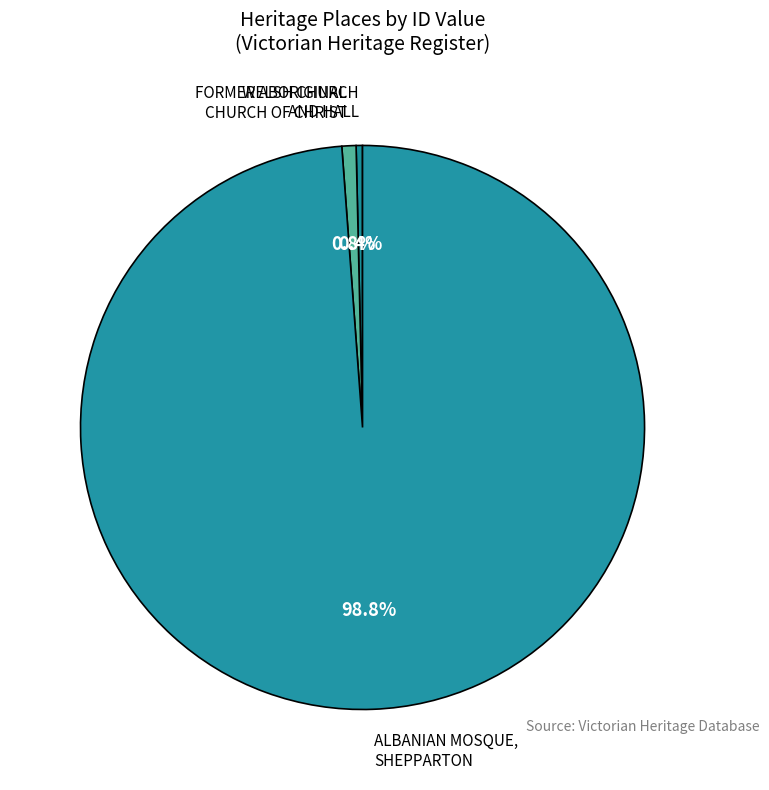

Rank the categories by value from highest to lowest.

ALBANIAN MOSQUE, SHEPPARTON, FORMER ABORIGINAL CHURCH OF CHRIST, WELSH CHURCH AND HALL